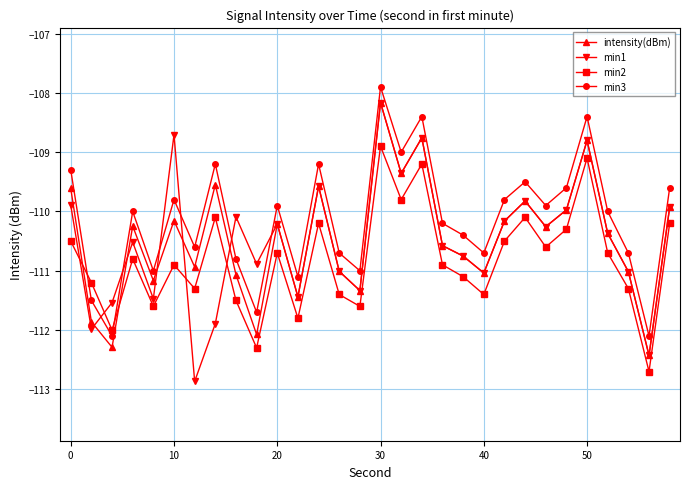

What is the minimum value shown in the chart?

-112.9